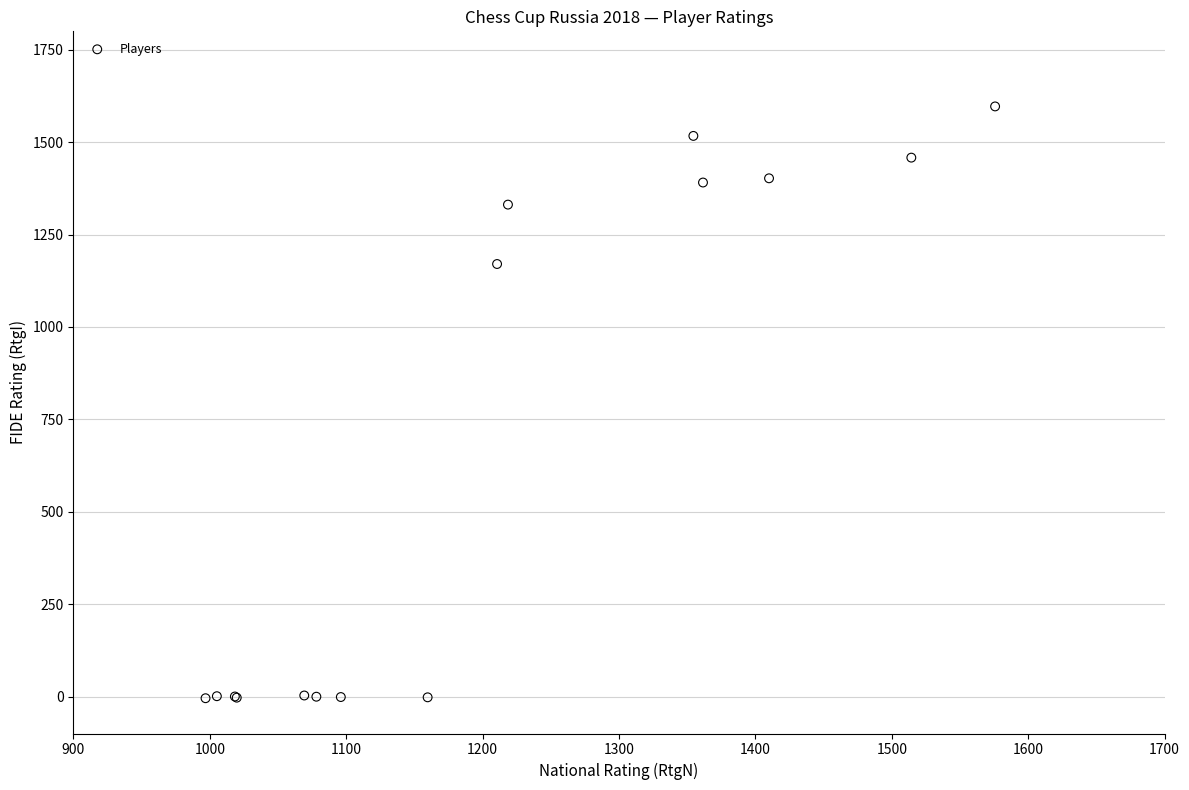

What Y value in the scatter plot is closest to 796?

1170.4